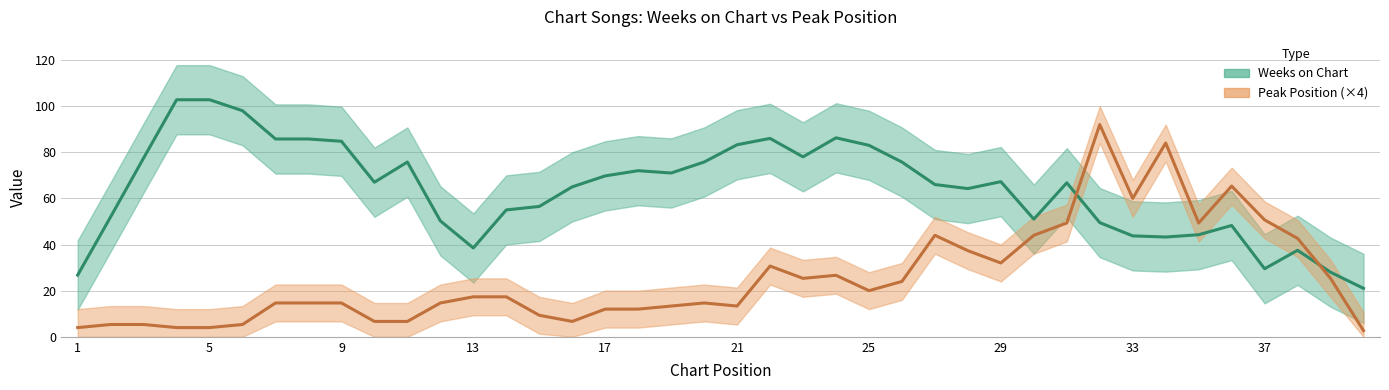

Count the number of categories in the chart.

40